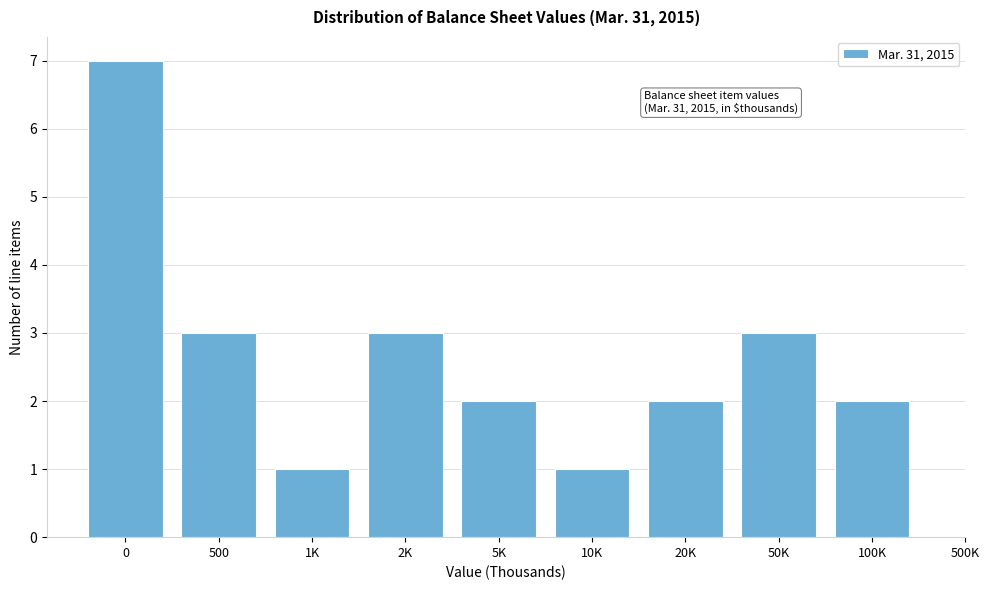

Reading left to right, what are all the values shown in this chart?

0=7	500=3	1K=1	2K=3	5K=2	10K=1	20K=2	50K=3	100K=2